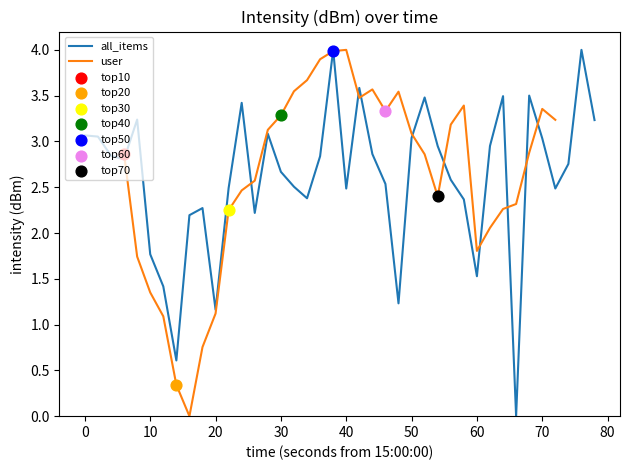

What is the maximum value for all_items?

4.0